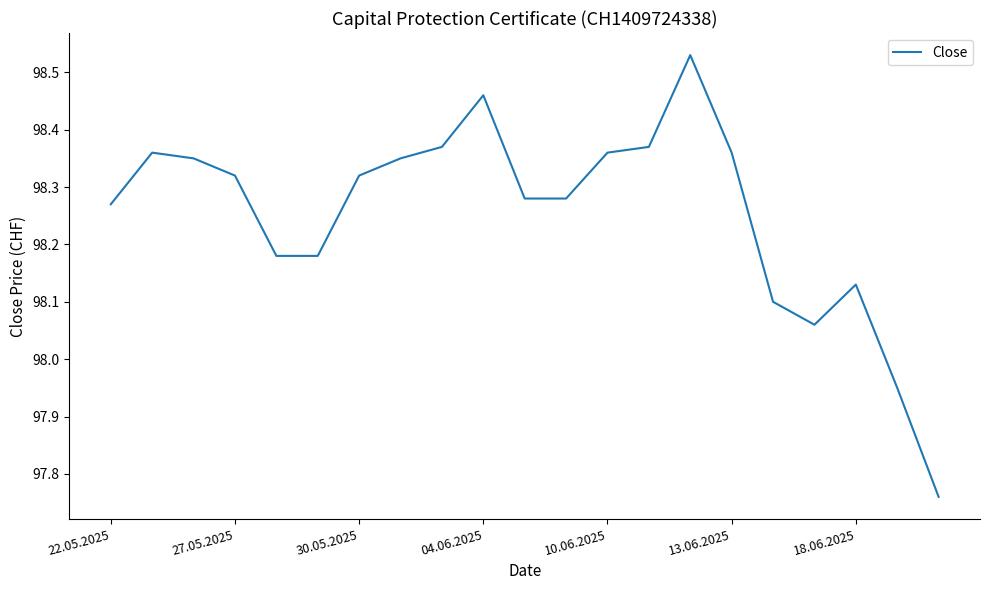

Does the chart have visible grid lines?

No